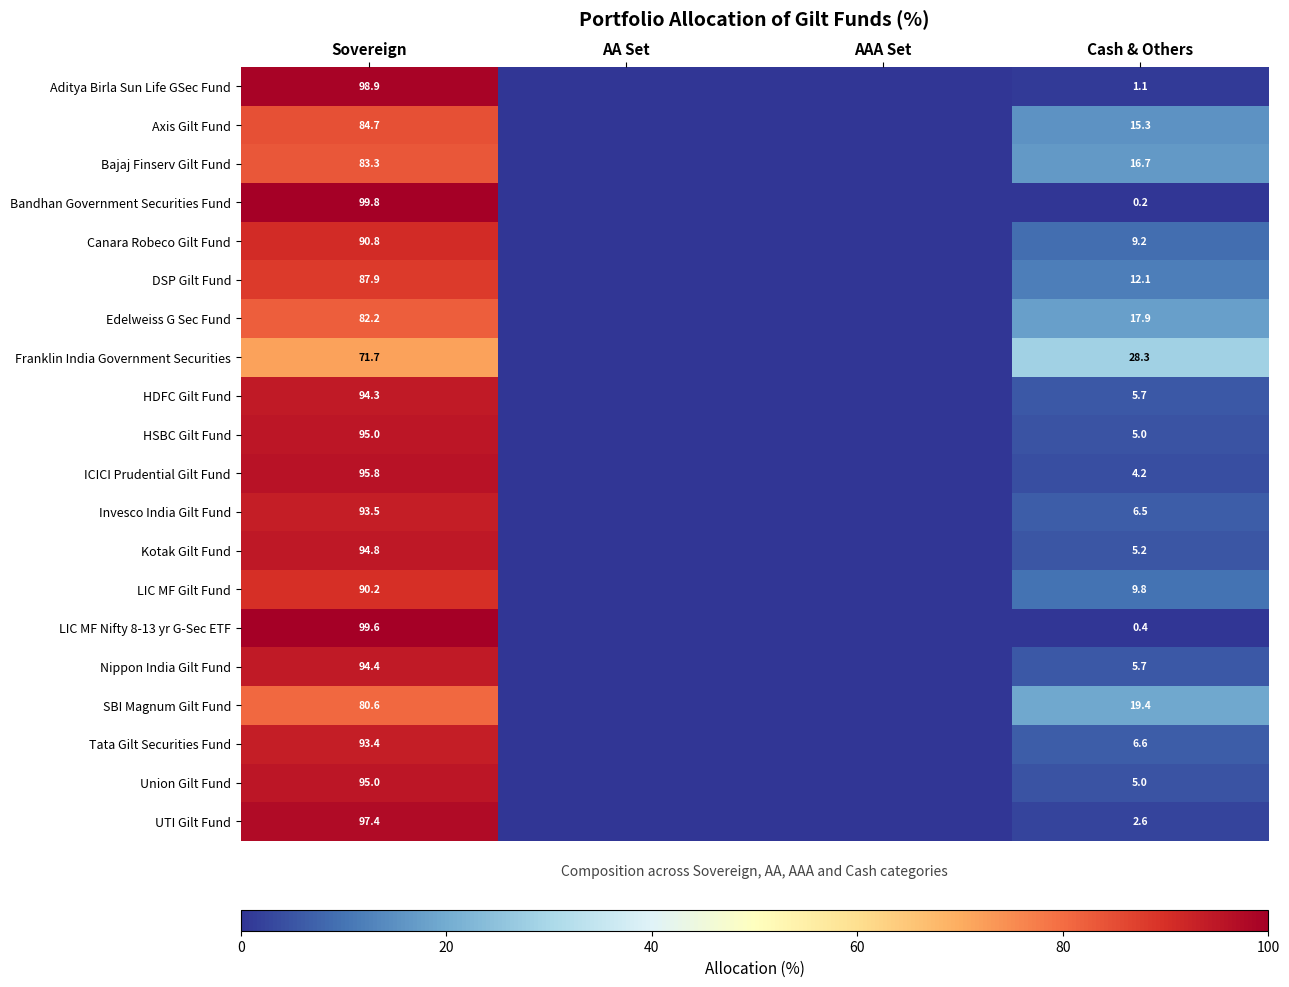

Is it true that HDFC Gilt Fund equals 8.2 at Cash & Others?

False